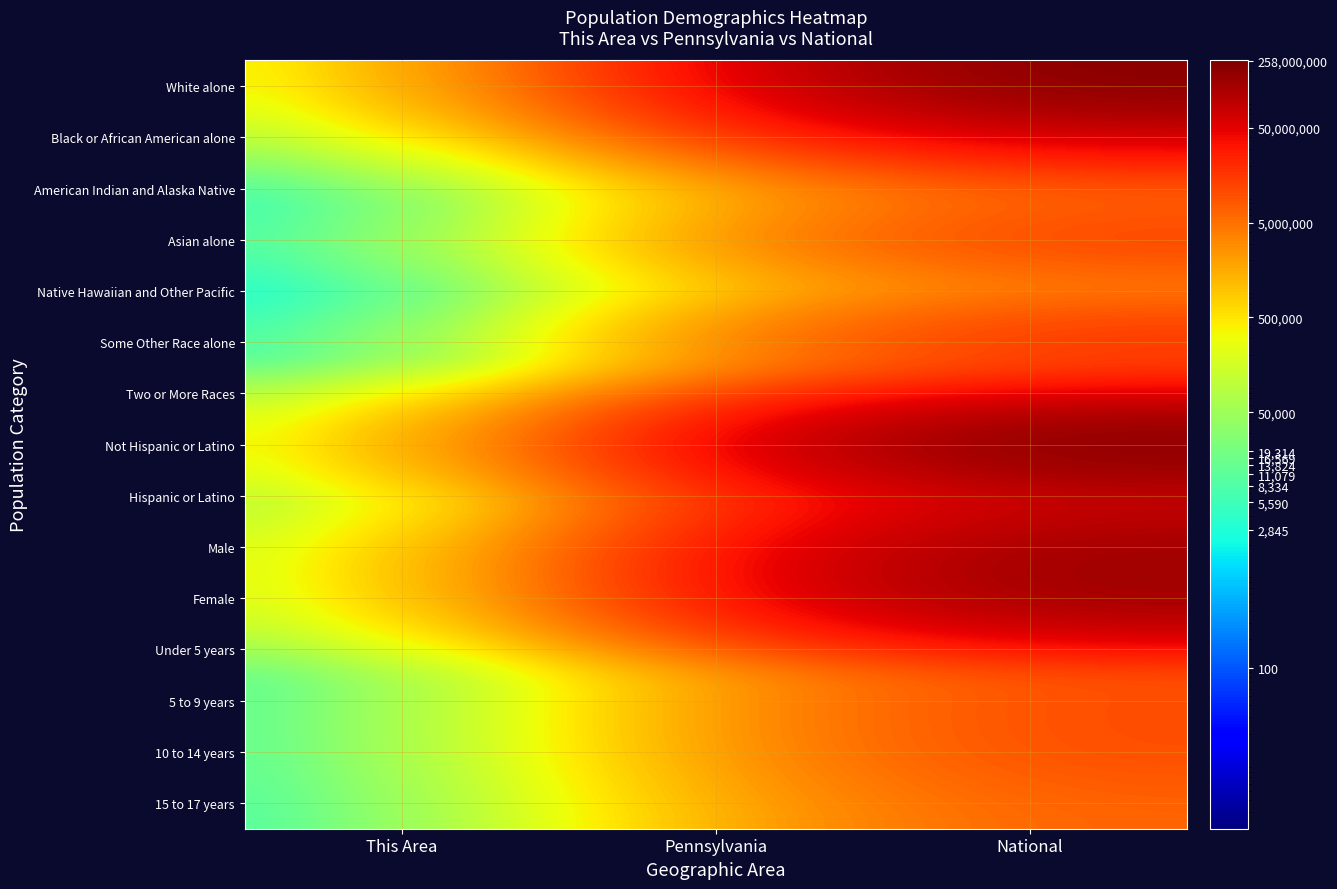

What is the total value across all series at Pennsylvania?

39536588